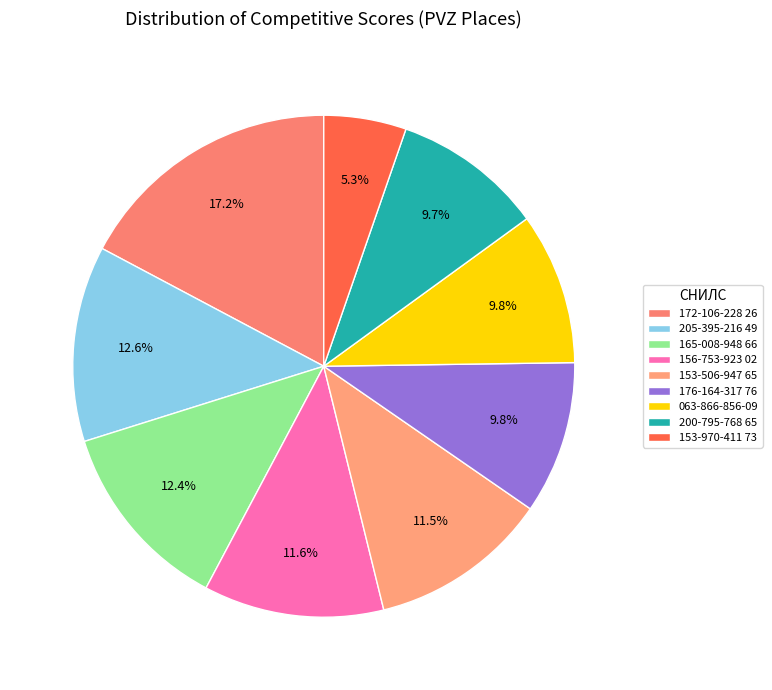

What is the change in value from 176-164-317 76 to 063-866-856-09?

-1